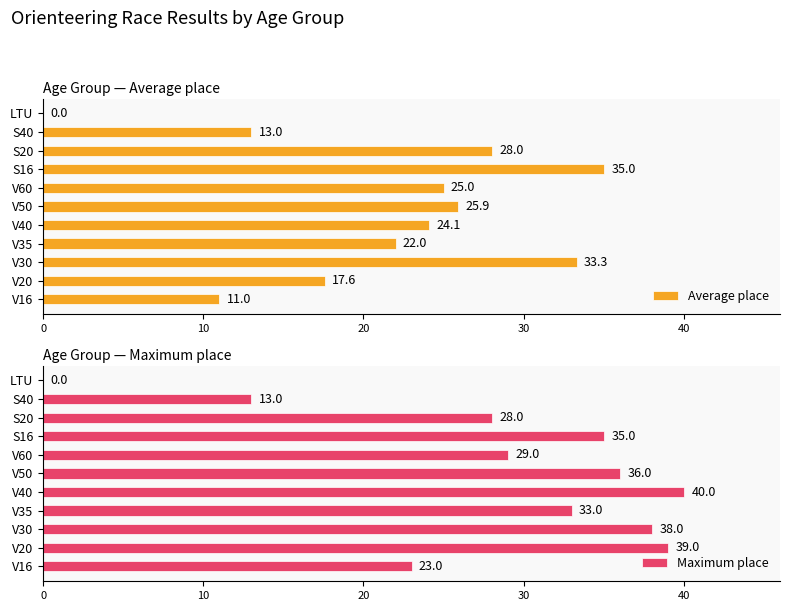

Reading left to right, what are all the values shown in this chart?

Average place: 11.0	17.6	33.3	22.0	24.1	25.9	25.0	35.0	28.0	13.0	0.0
Maximum place: 23.0	39.0	38.0	33.0	40.0	36.0	29.0	35.0	28.0	13.0	0.0